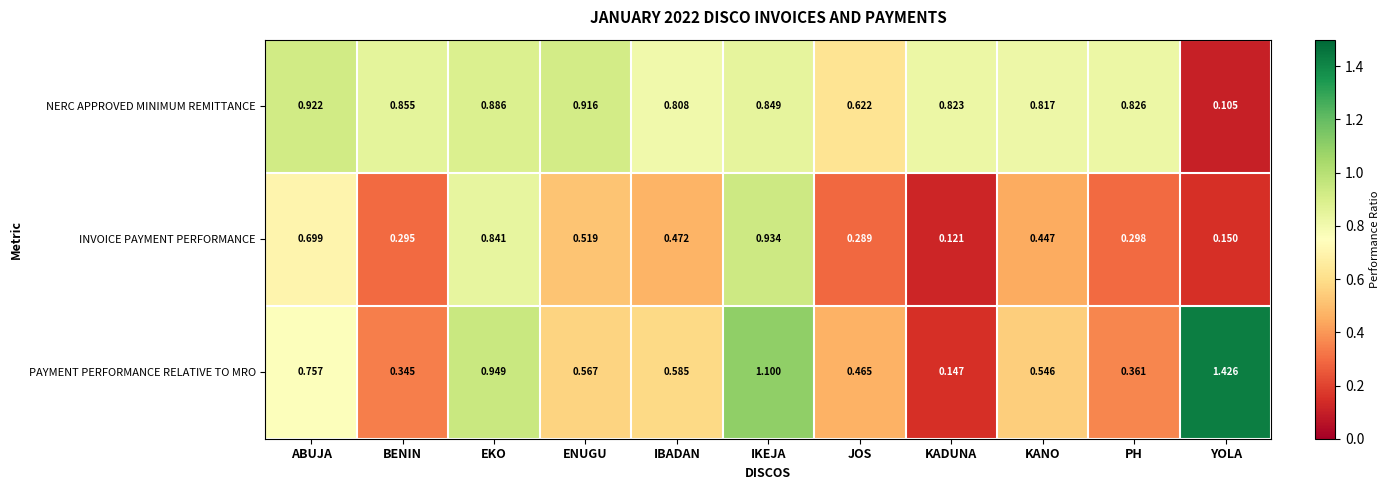

Where is INVOICE PAYMENT PERFORMANCE nearest to the value 0?

KADUNA